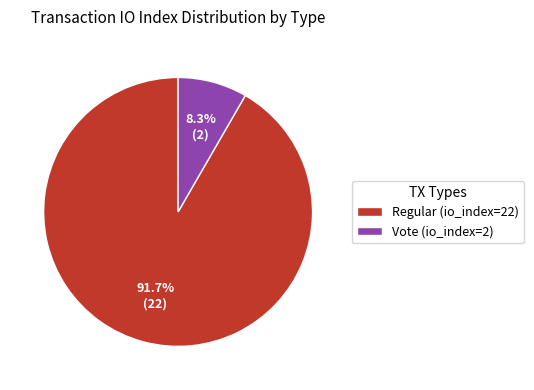

To the nearest percent, what percentage of the pie is Vote (io_index=2)?

8%